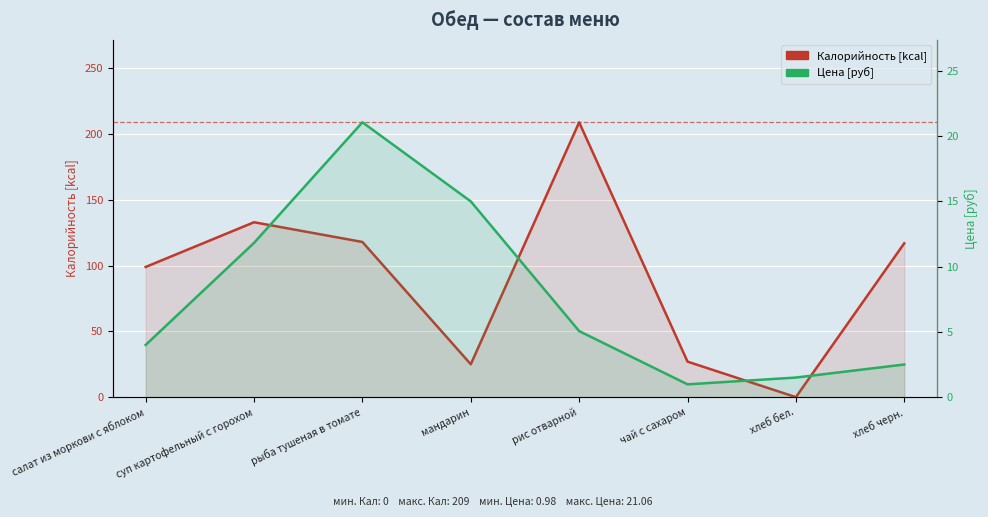

Between салат из моркови с яблоком and хлеб черн., which series saw the biggest shift?

Калорийность [kcal]